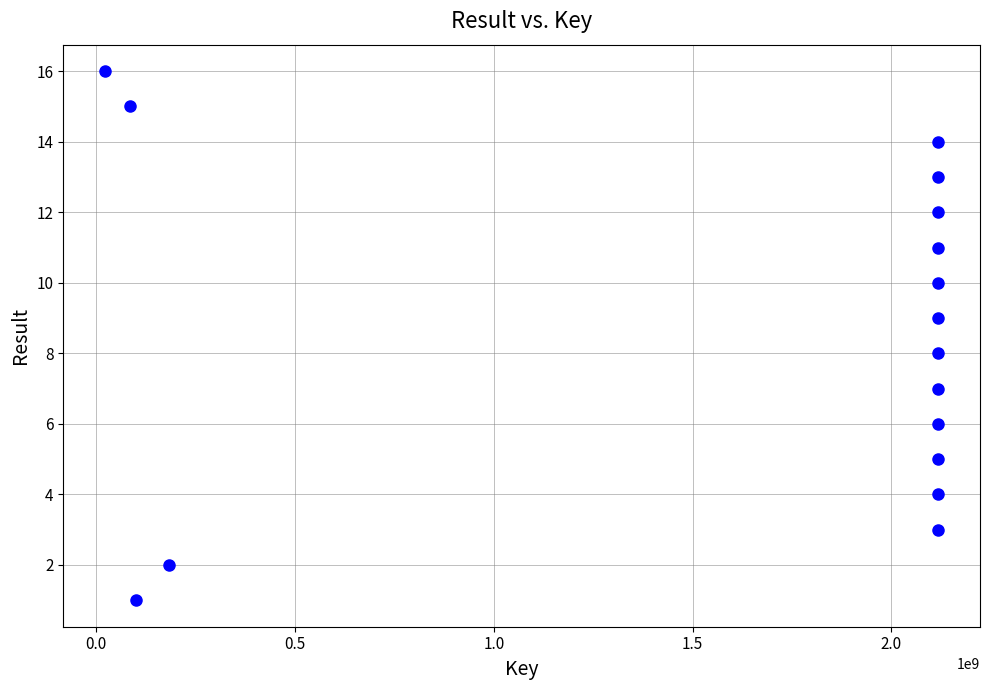

What is the range of X values (max minus min)?

2095915118